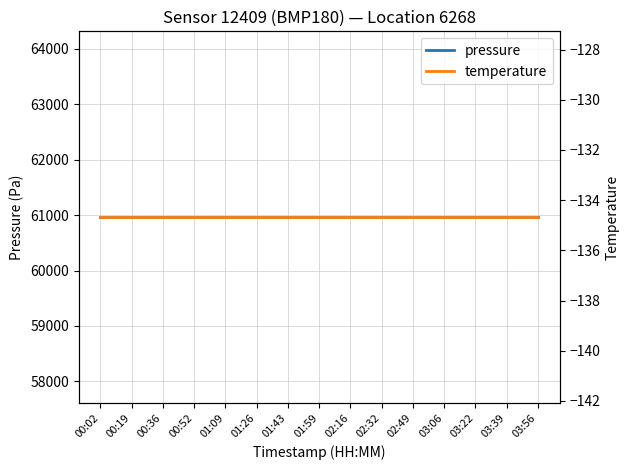

What is the total value across all series at 02:16?

60827.1